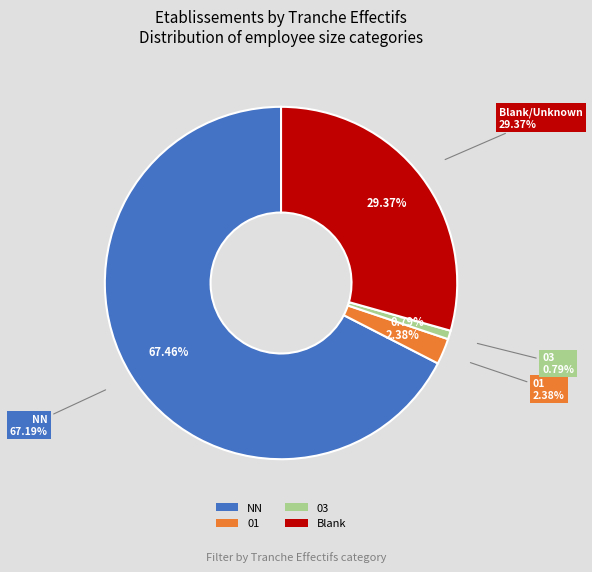

Count the number of slices in the pie.

4